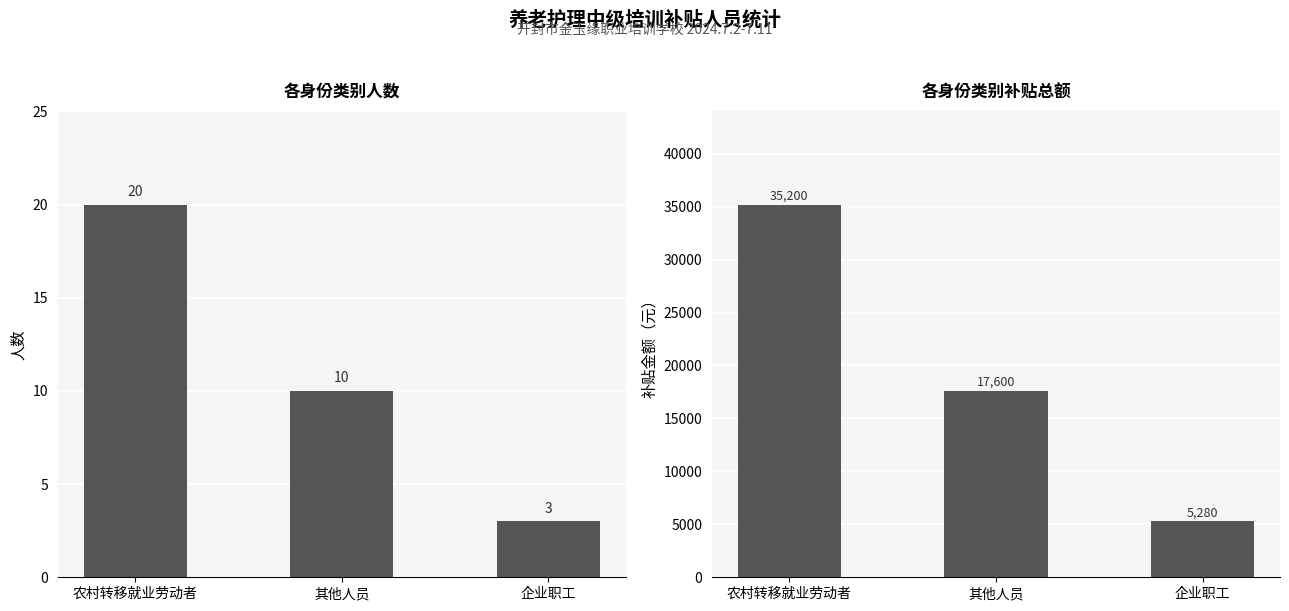

How many bars are there in total?

6